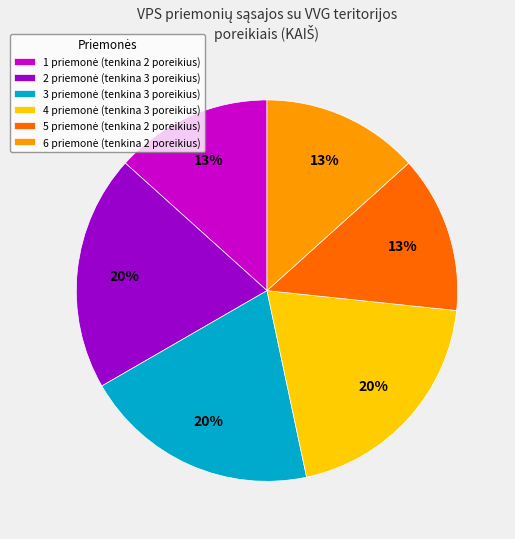

Does any single category account for the majority?

No